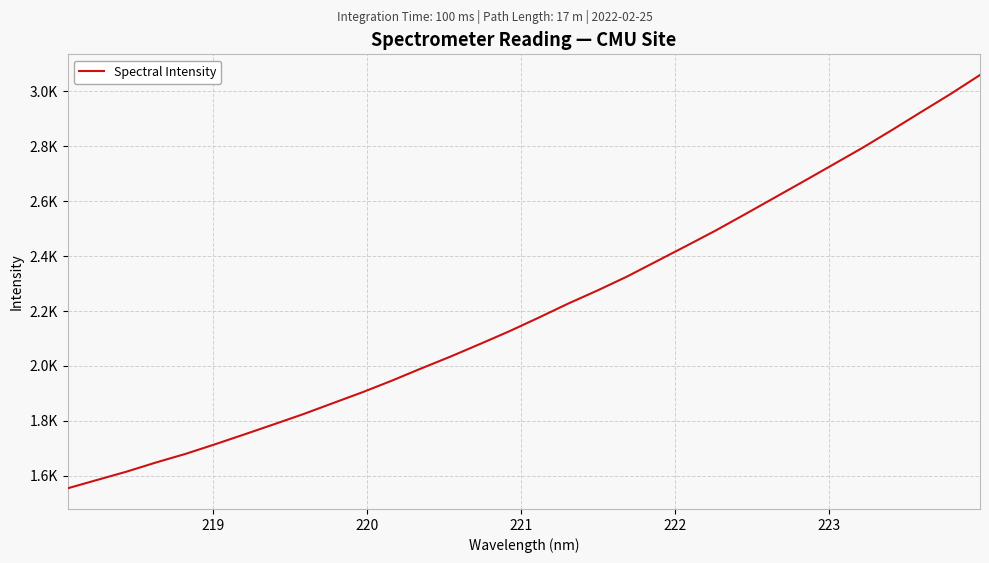

What is the difference between the second highest and second lowest values?

1405.9